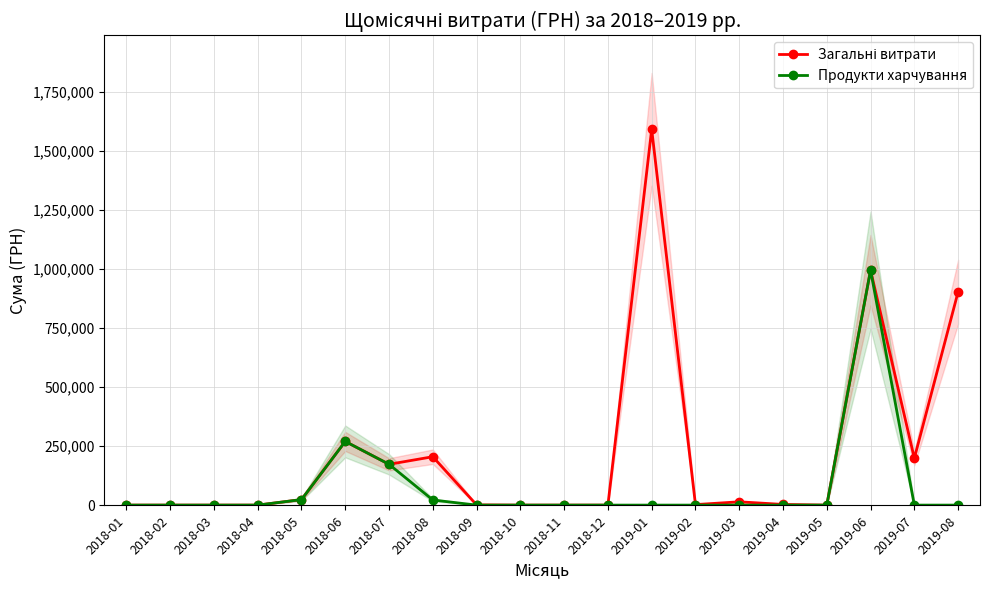

Is this an area chart (filled region under the line)?

No